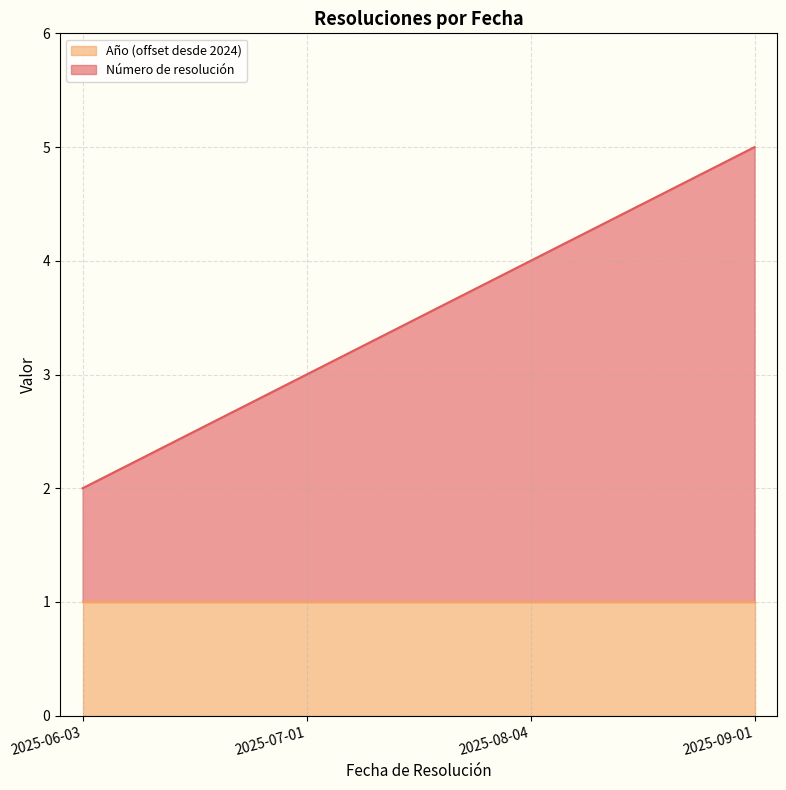

How many values exceed 4?

1